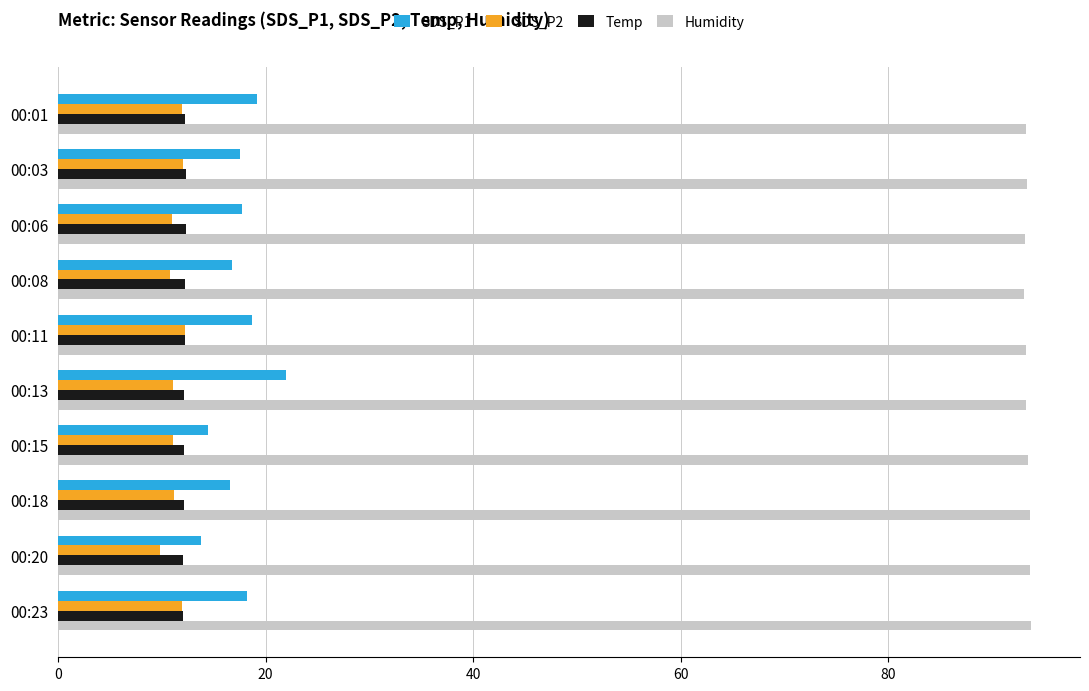

Is it true that SDS_P2 equals 12.3 at 00:11?

True